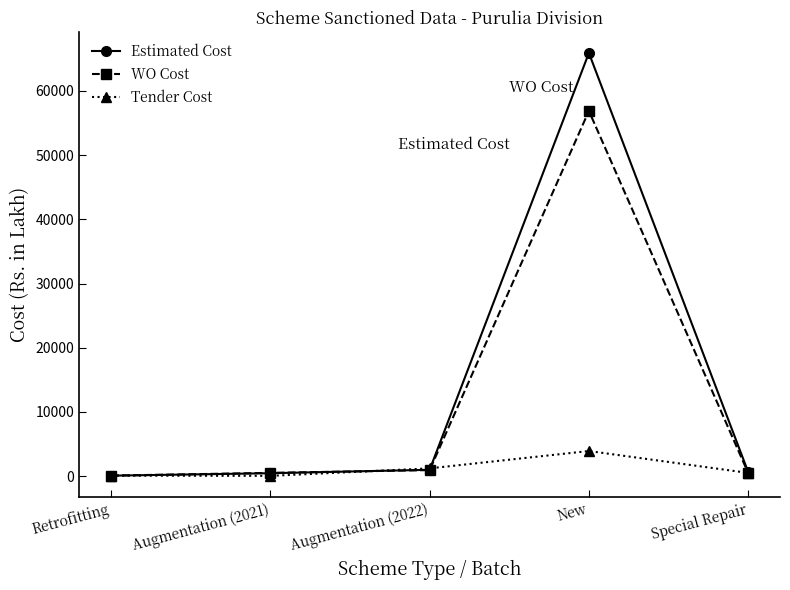

What are all the series names shown in the legend?

Estimated Cost, WO Cost, Tender Cost